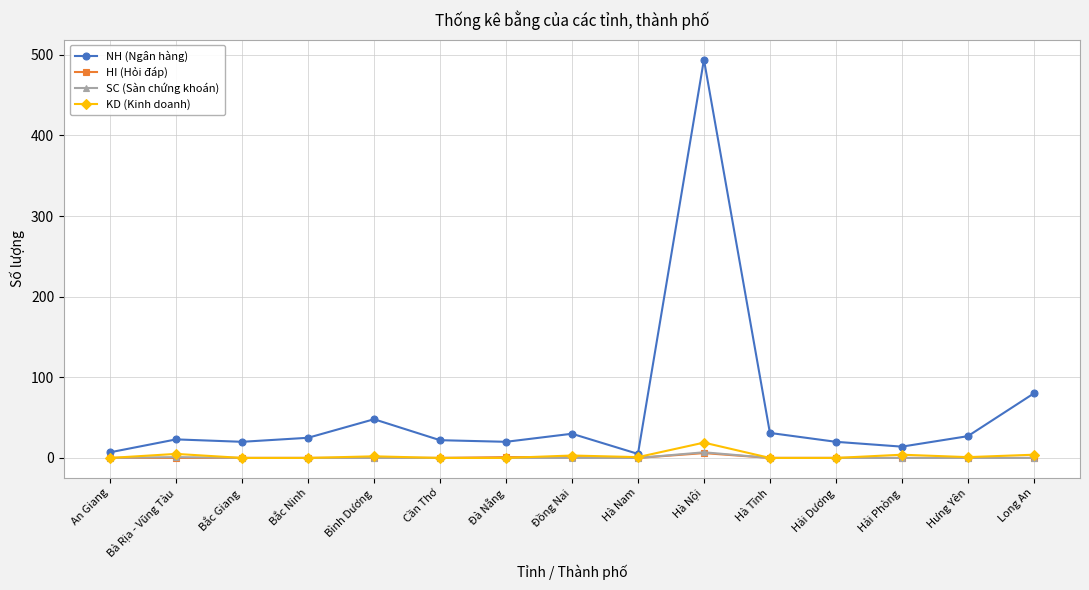

What is the total value across all series at Hải Phòng?

18